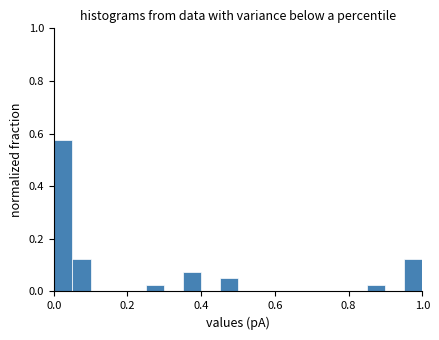

Read against the x-axis, roughly where is the centre of the tallest bar?

0.02